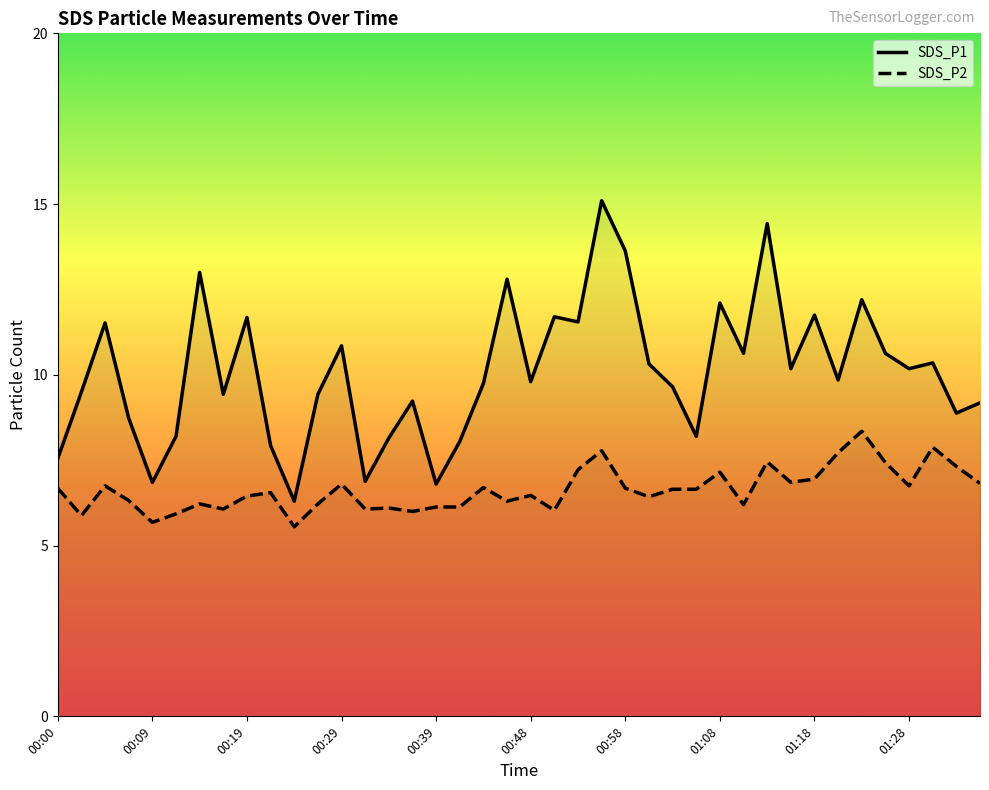

True or false: SDS_P2 and SDS_P1 intersect in this chart.

False